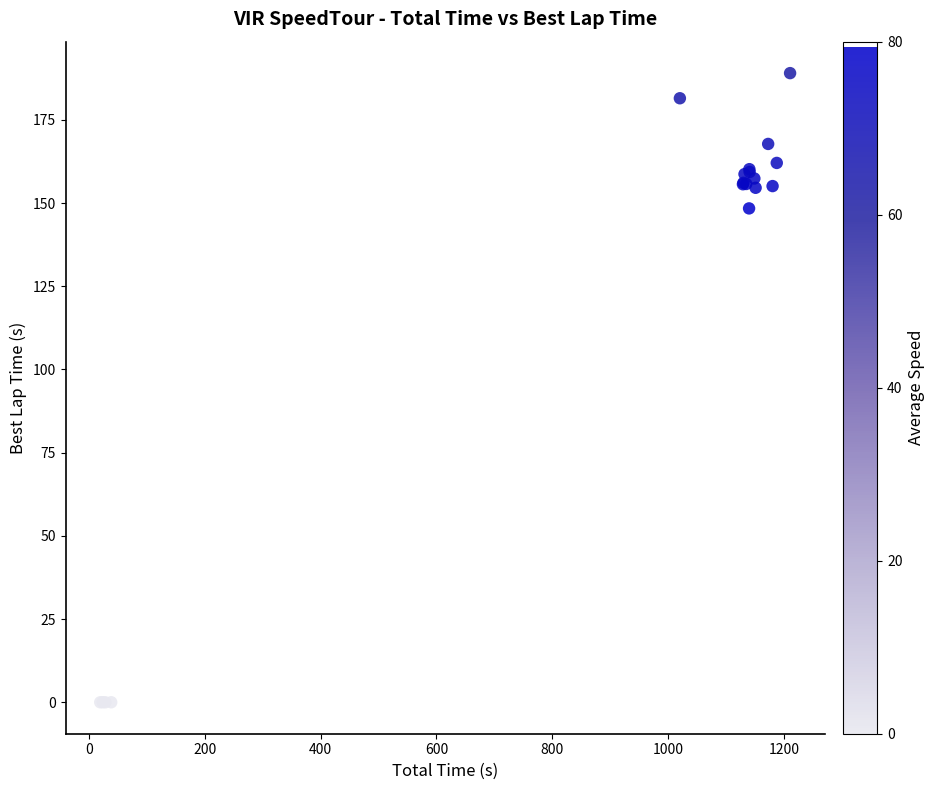

What Y value in the scatter plot is closest to 94?

148.4